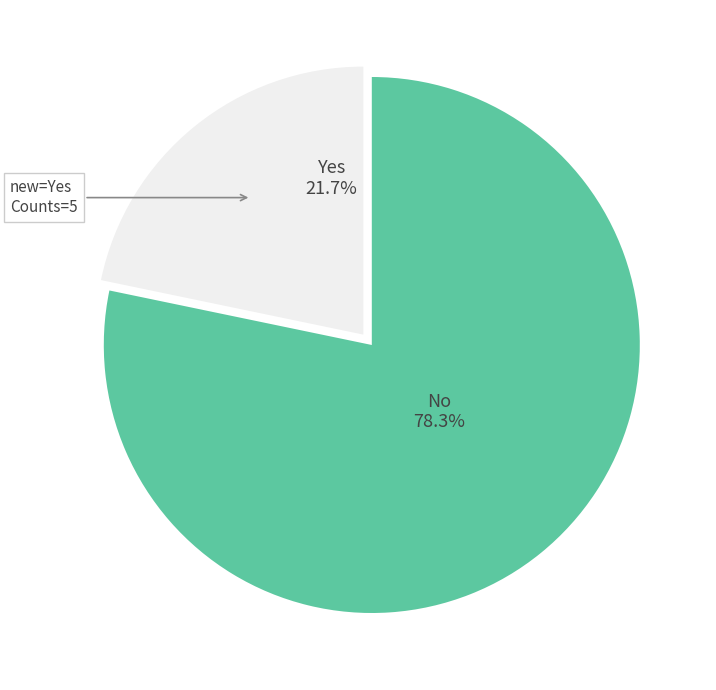

Is there any slice that represents more than half of the pie?

Yes